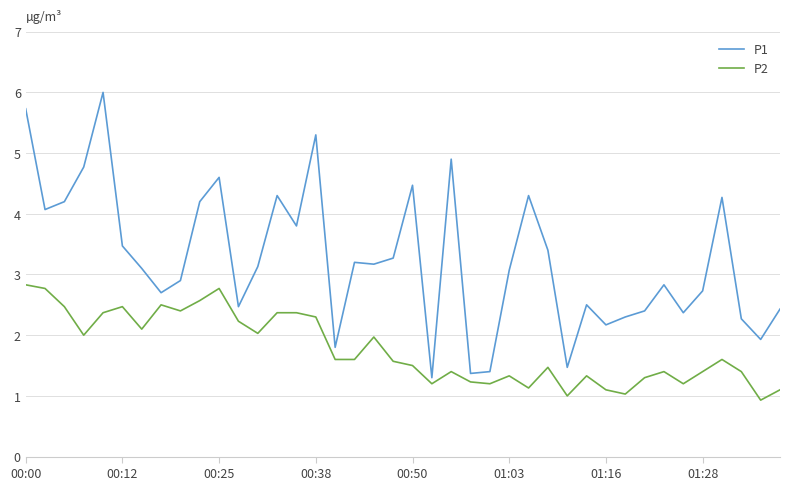

Reading left to right, extract all data points from this chart.

P1: 5.7	4.1	4.2	4.8	6.0	3.5	3.1	2.7	2.9	4.2	4.6	2.5	3.1	4.3	3.8	5.3	1.8	3.2	3.2	3.3	4.5	1.3	4.9	1.4	1.4	3.1	4.3	3.4	1.5	2.5	2.2	2.3	2.4	2.8	2.4	2.7	4.3	2.3	1.9	2.4
P2: 2.8	2.8	2.5	2.0	2.4	2.5	2.1	2.5	2.4	2.6	2.8	2.2	2.0	2.4	2.4	2.3	1.6	1.6	2.0	1.6	1.5	1.2	1.4	1.2	1.2	1.3	1.1	1.5	1.0	1.3	1.1	1.0	1.3	1.4	1.2	1.4	1.6	1.4	0.9	1.1